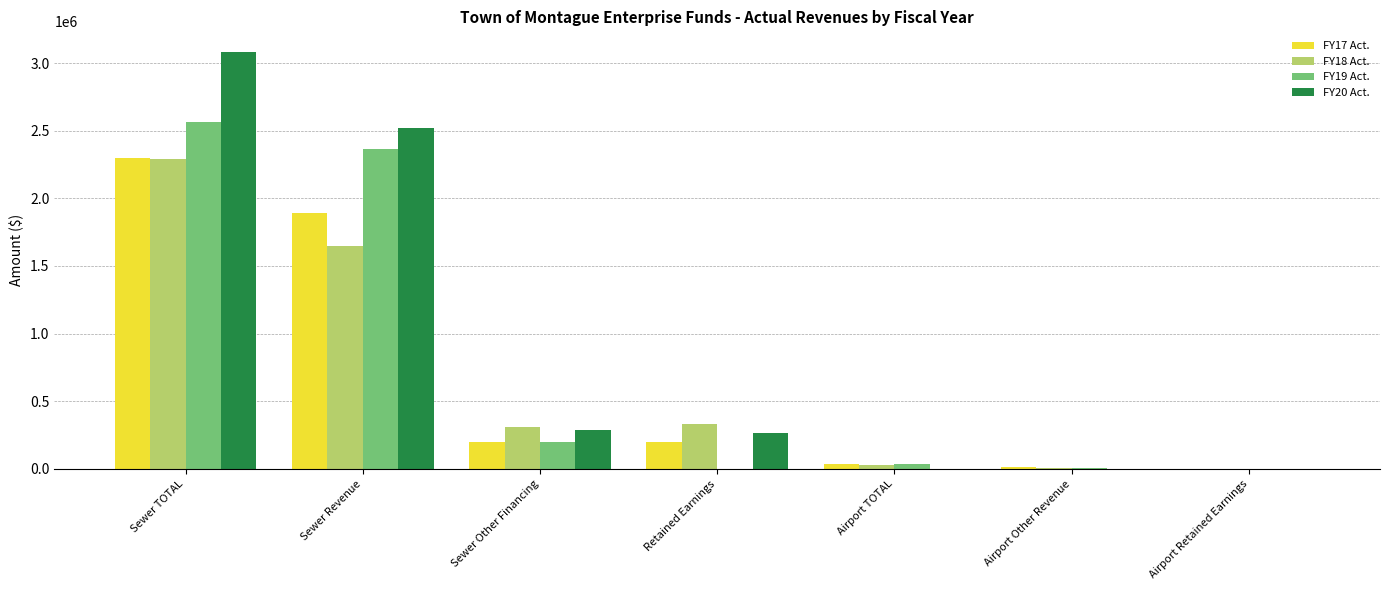

Is the value of FY20 Act. at Airport Retained Earnings greater than the value of FY18 Act. at Sewer TOTAL?

No